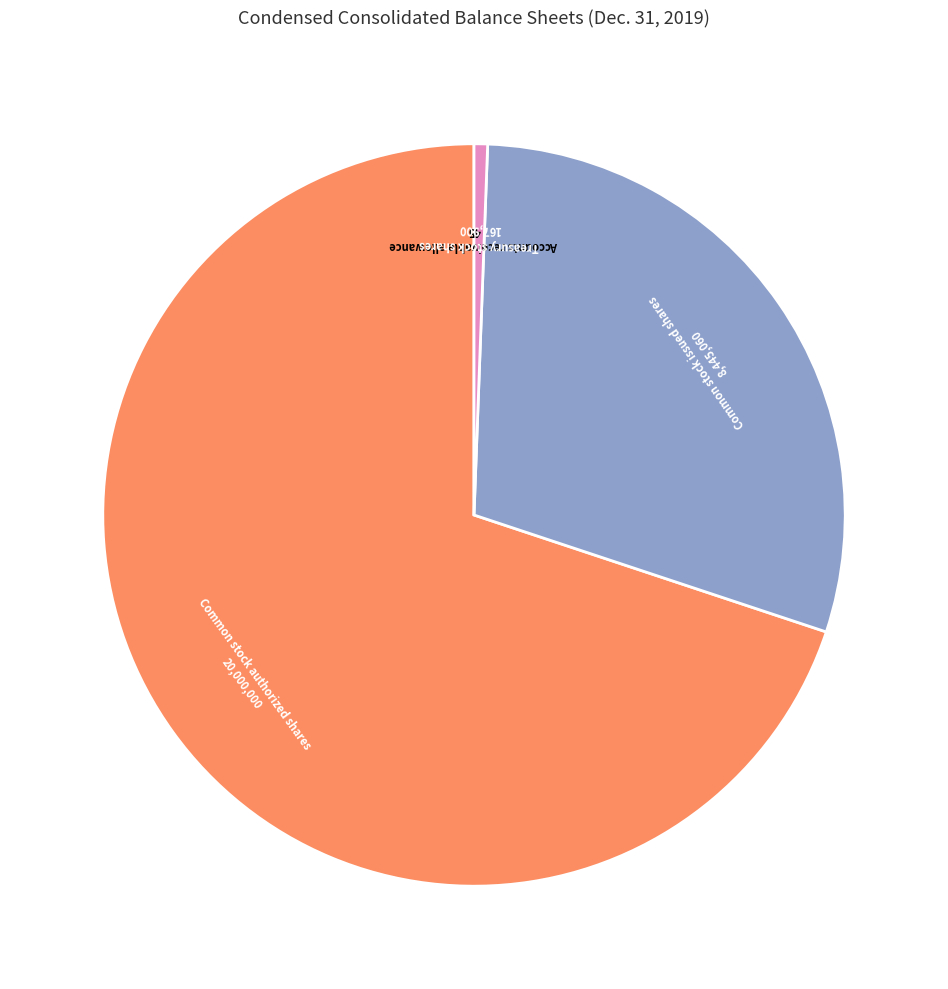

Is there any slice that represents more than half of the pie?

Yes